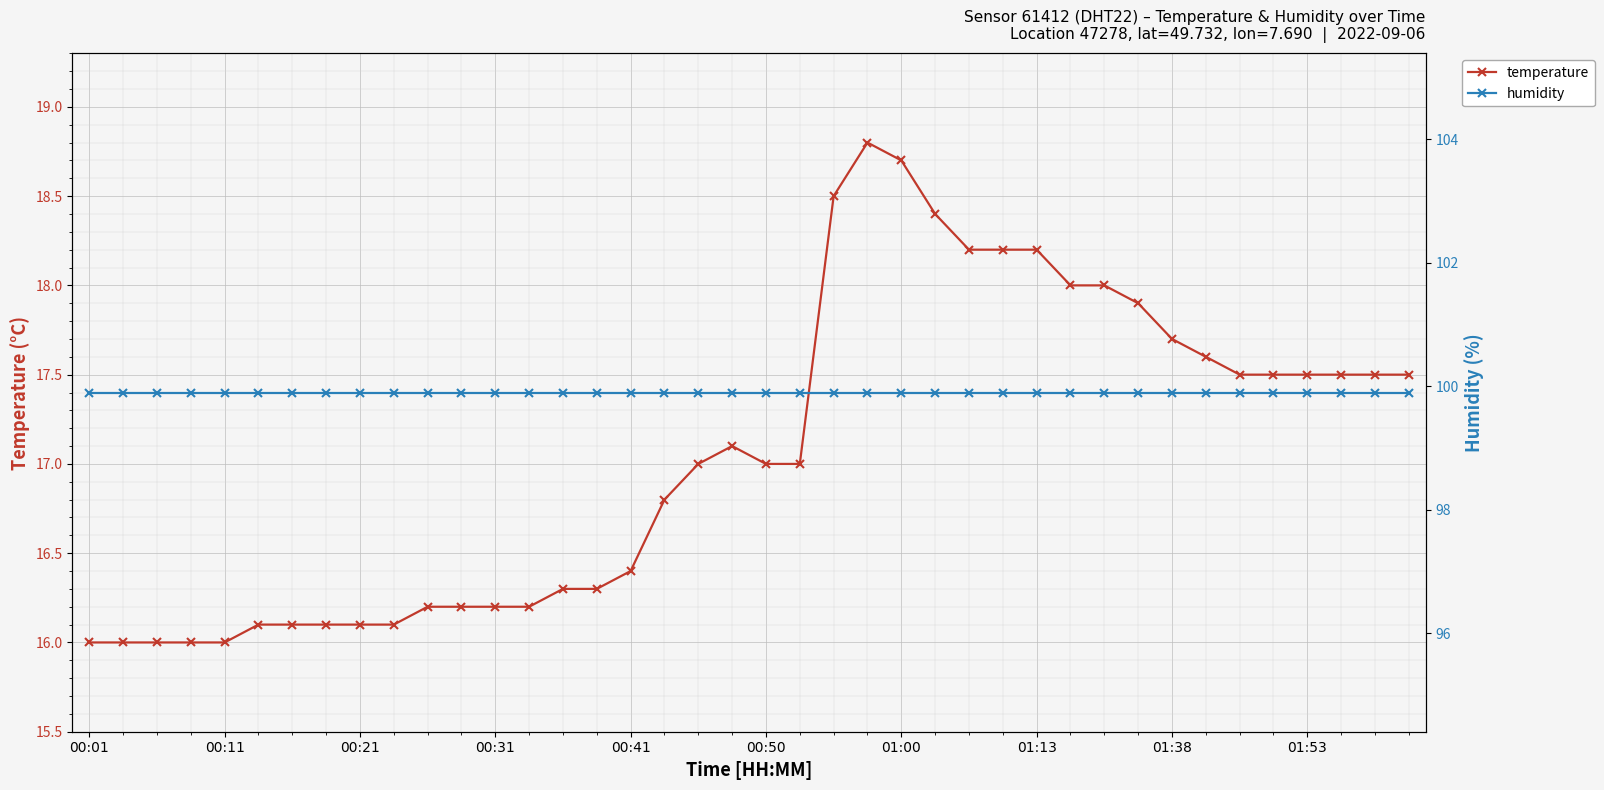

How many lines are shown in the chart?

2